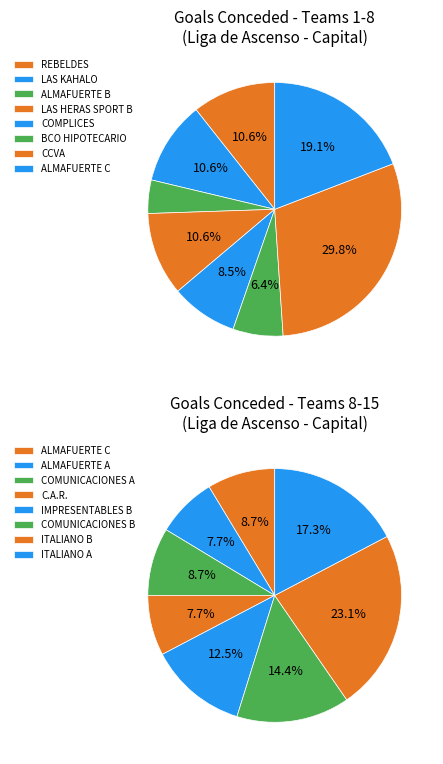

Is there a majority slice in this chart?

No